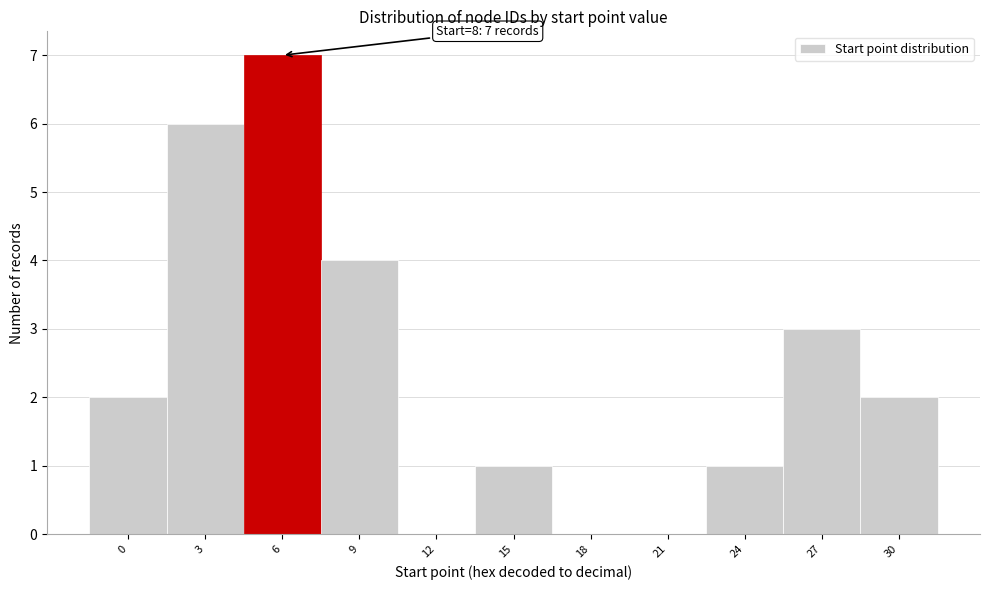

Reading right to left, extract all data points from this chart.

30=2	27=3	24=1	21=0	18=0	15=1	12=0	9=4	6=7	3=6	0=2